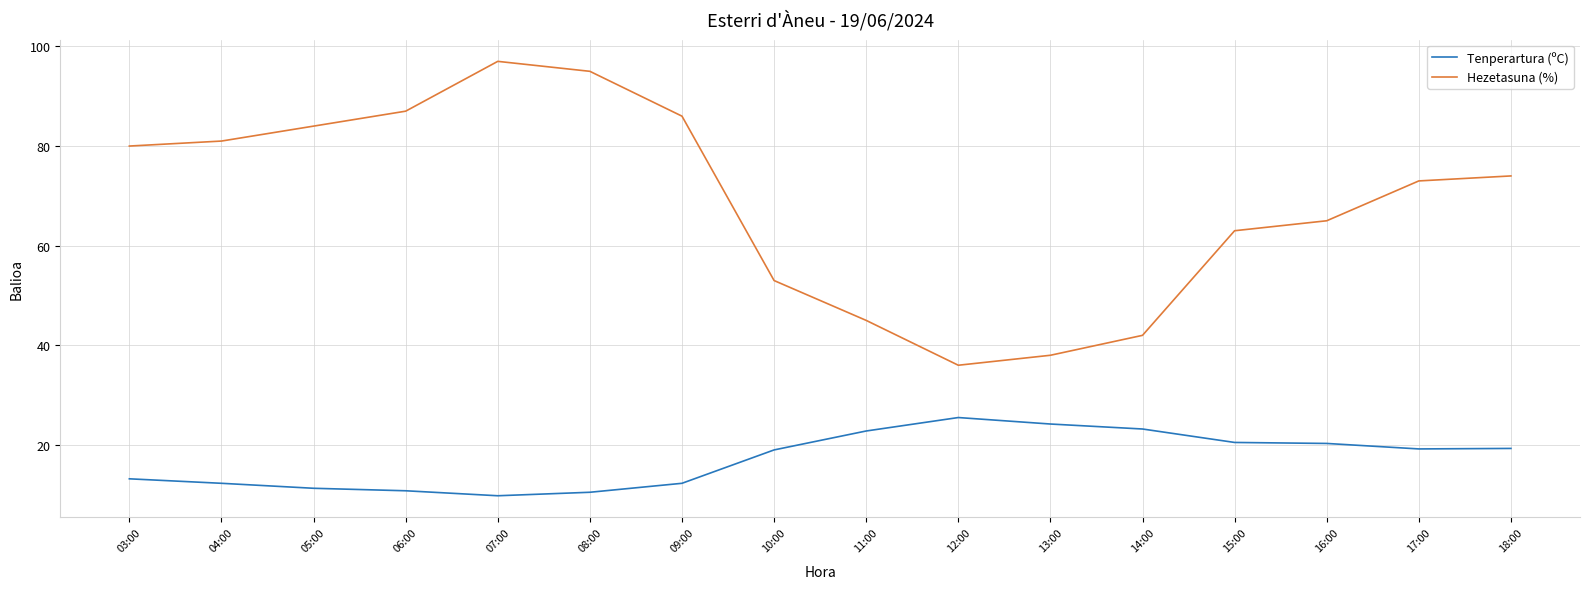

What are all the series names shown in the legend?

Tenperartura (ºC), Hezetasuna (%)